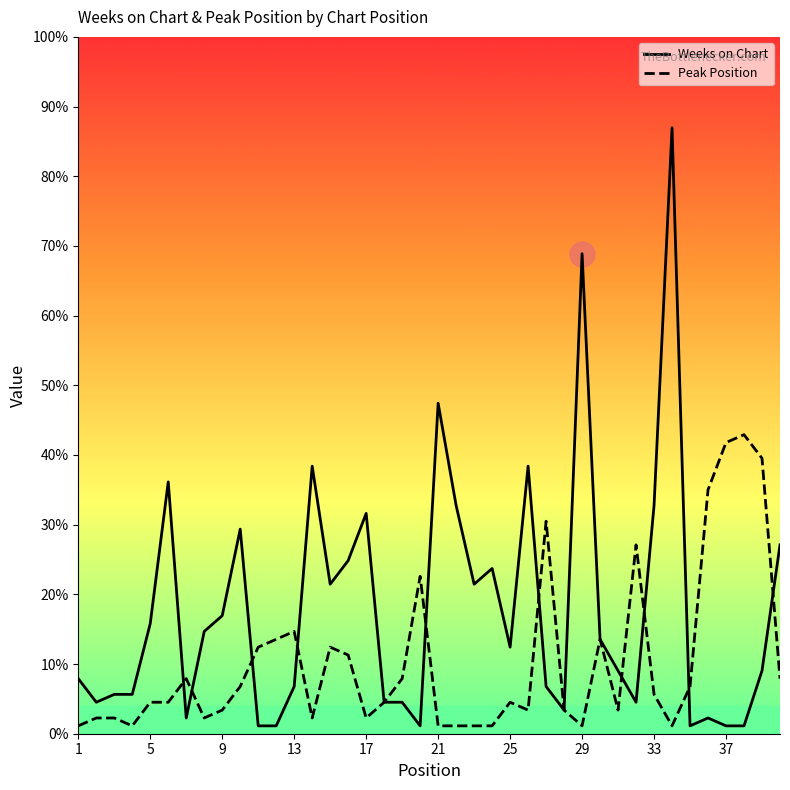

Does the chart display data point markers on the line(s)?

No